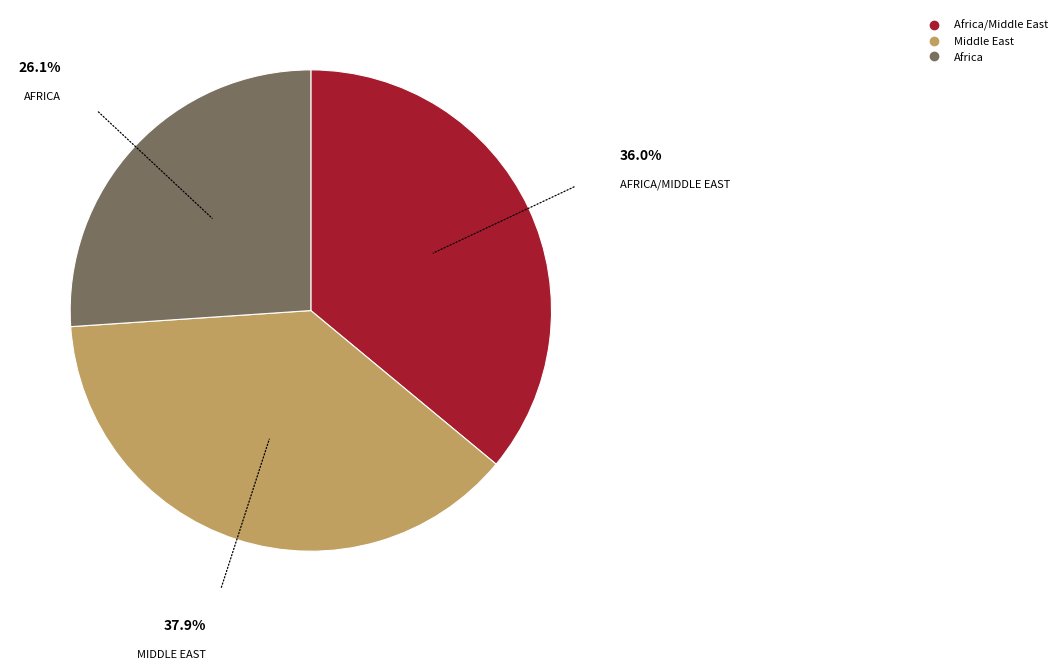

Is there a majority slice in this chart?

No